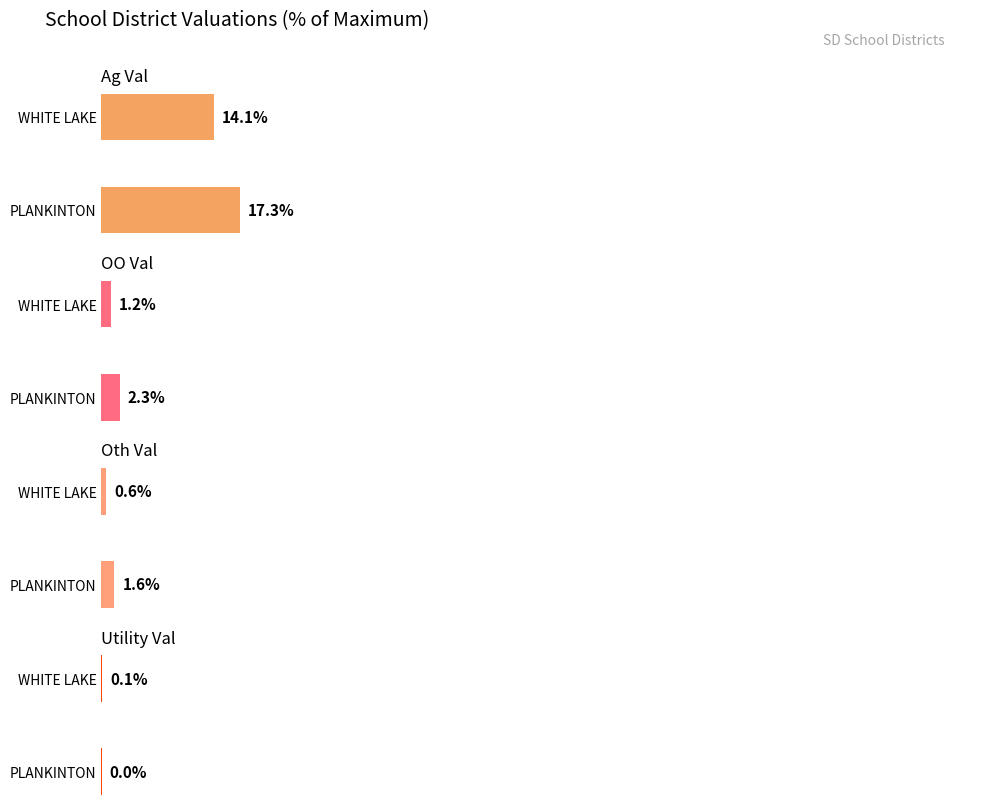

Rank the series at PLANKINTON from lowest to highest value.

Utility Val, Oth Val, OO Val, Ag Val